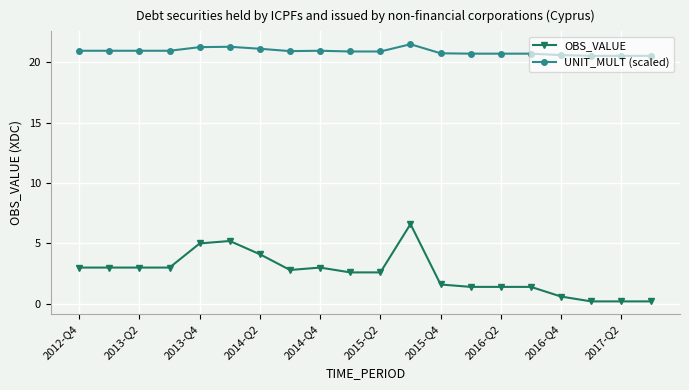

Which series has the largest range (max minus min)?

OBS_VALUE